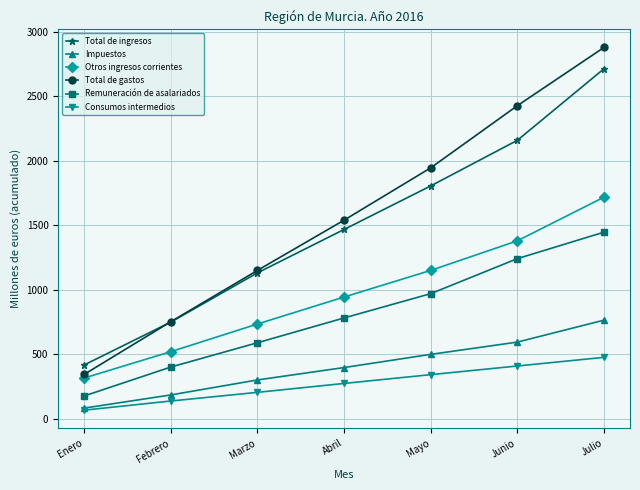

Which series changed the most between Febrero and Abril?

Total de gastos